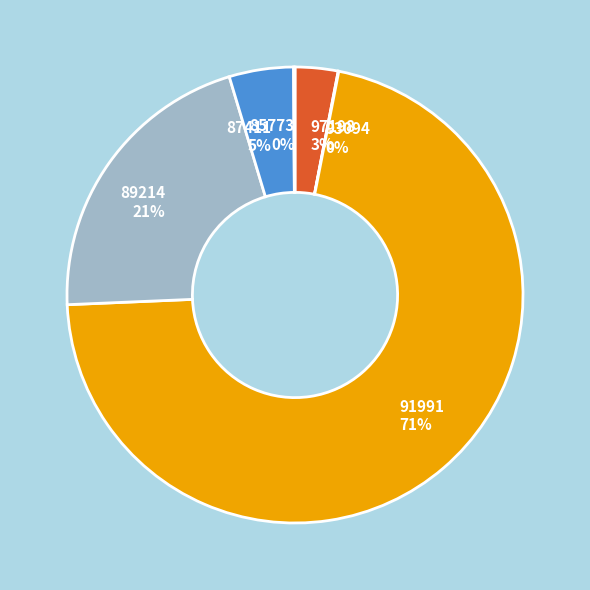

Combined, do 91991 and 87411 account for over 50%?

Yes